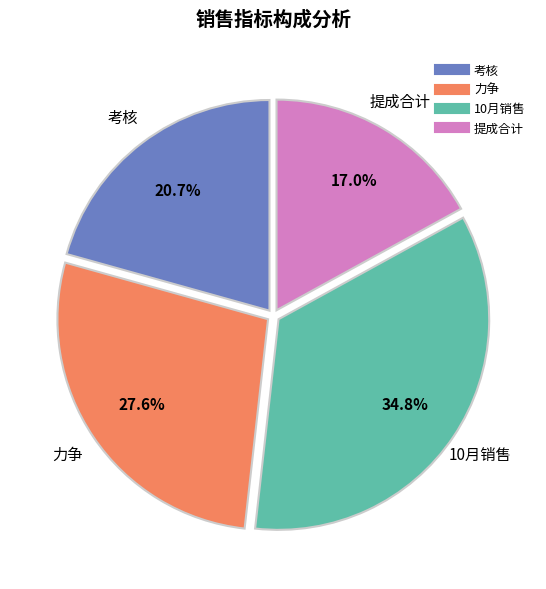

The 10月销售 slice represents 25% of the pie. True or false?

False